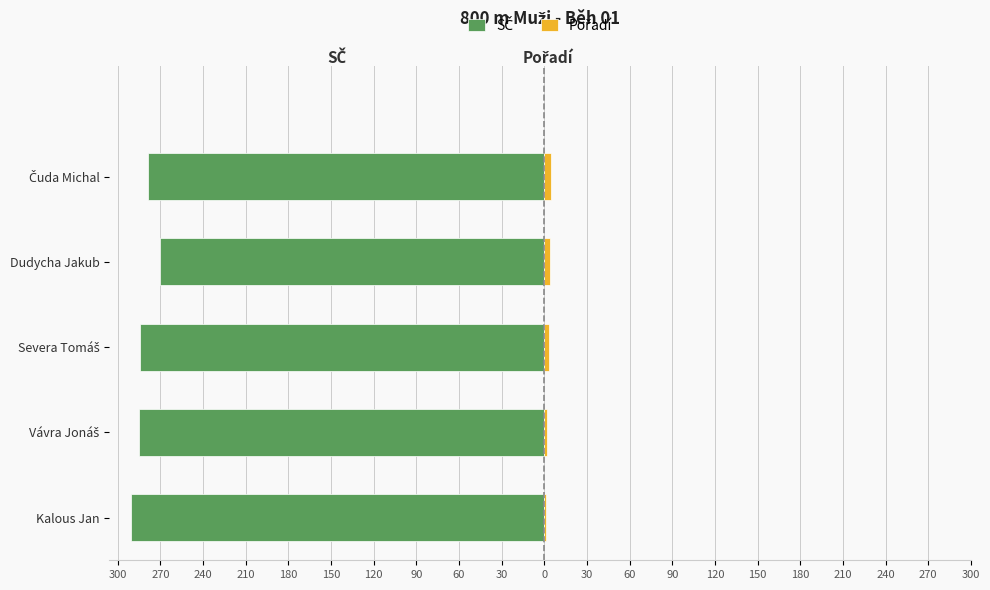

Which has a higher value, Vávra Jonáš or Čuda Michal?

Čuda Michal